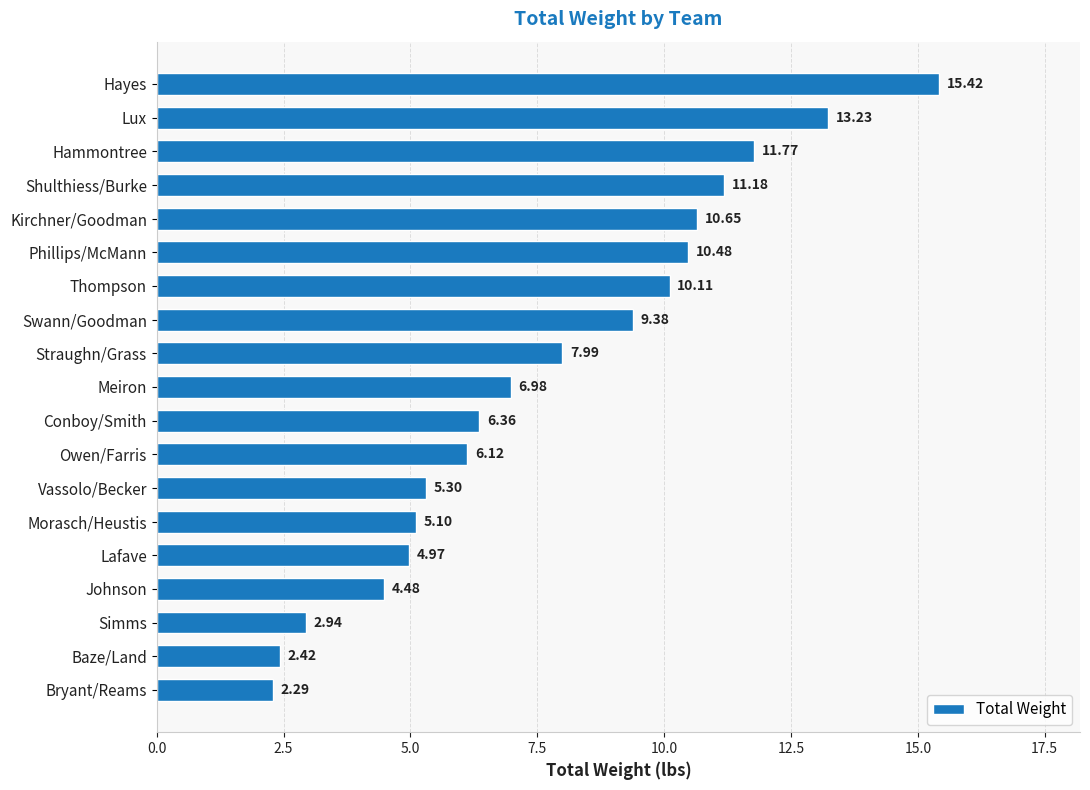

Rank the categories by value from lowest to highest.

Bryant/Reams, Baze/Land, Simms, Johnson, Lafave, Morasch/Heustis, Vassolo/Becker, Owen/Farris, Conboy/Smith, Meiron, Straughn/Grass, Swann/Goodman, Thompson, Phillips/McMann, Kirchner/Goodman, Shulthiess/Burke, Hammontree, Lux, Hayes